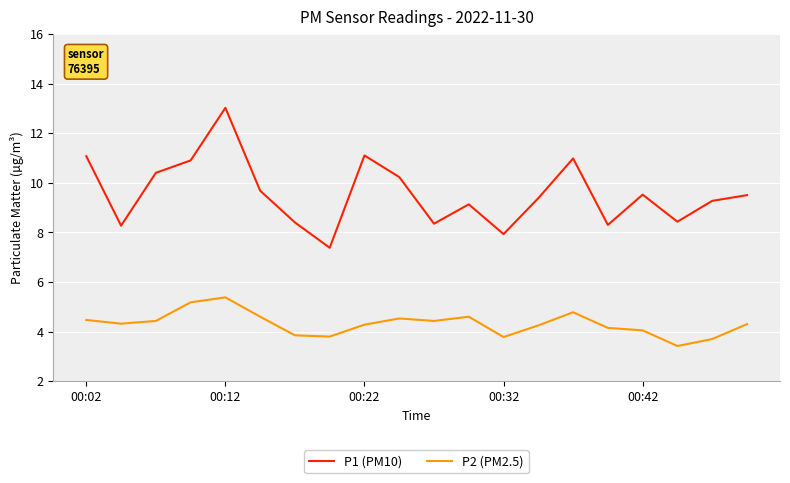

At how many categories does at least one series exceed 9?

13